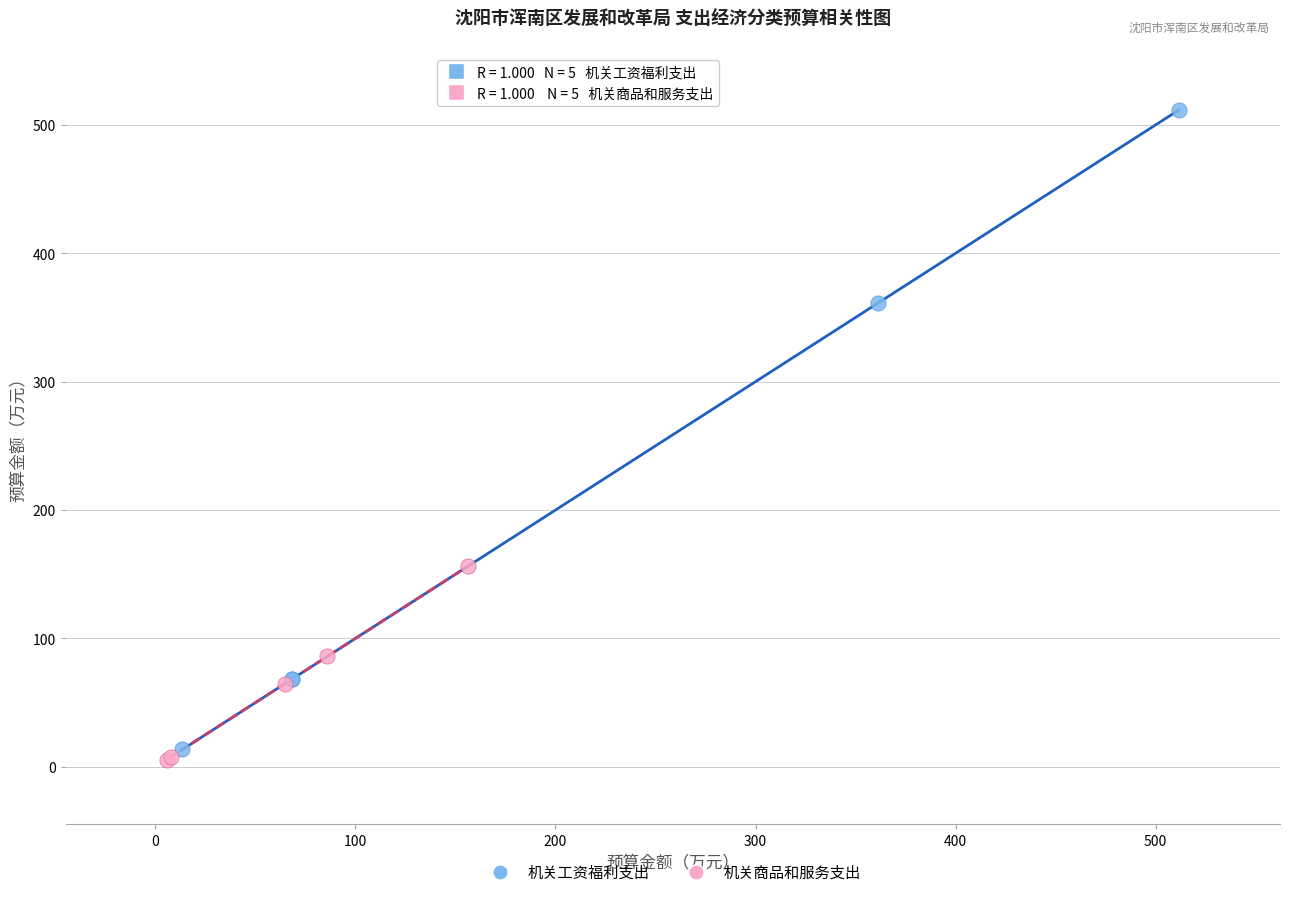

Which series has the widest spread of Y values?

机关工资福利支出